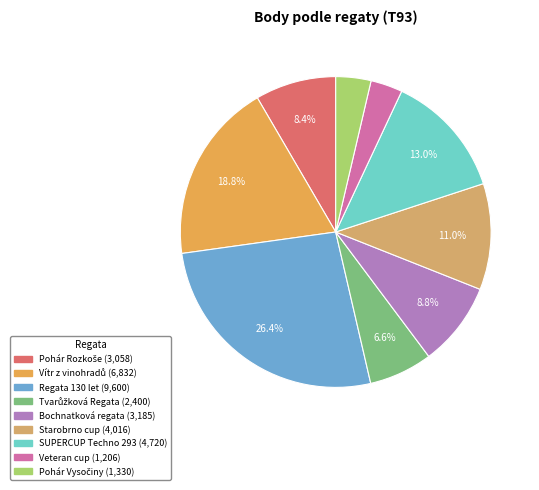

To the nearest percent, what percentage of the pie is Starobrno cup?

11%